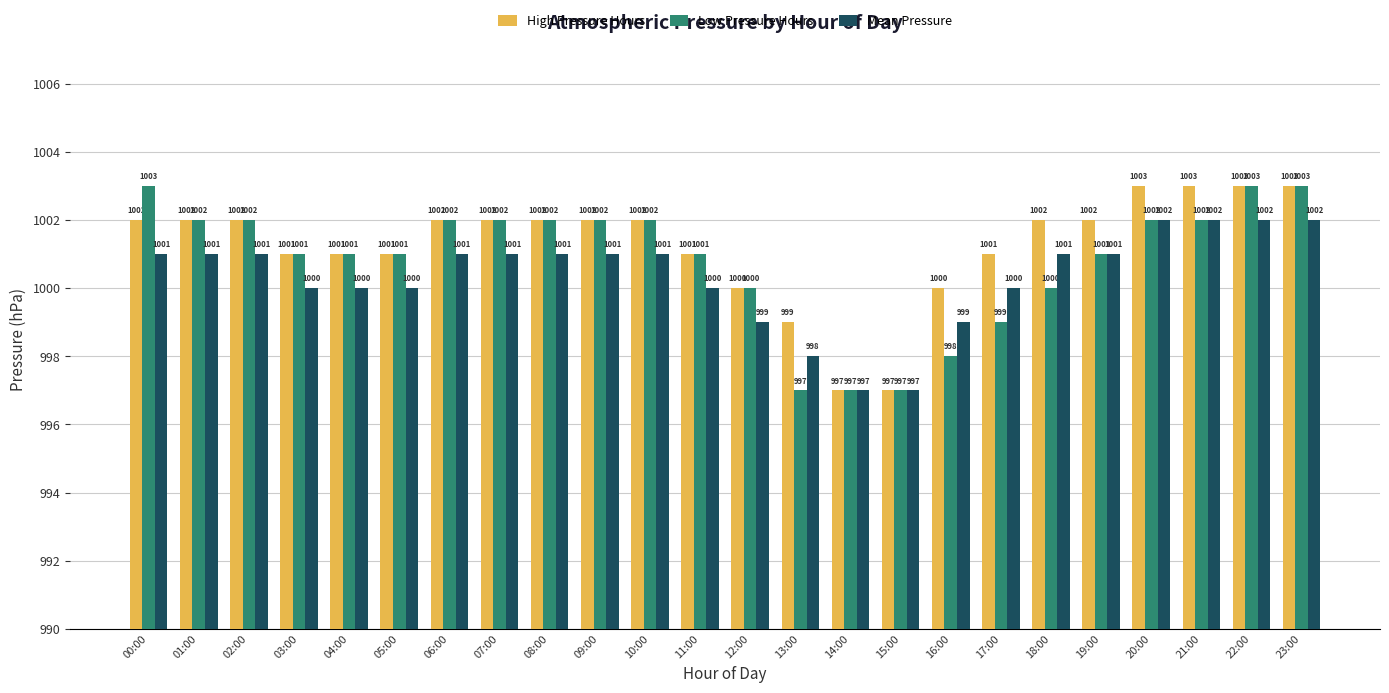

What is the approximate value of Mean Pressure at 11:00?

1000